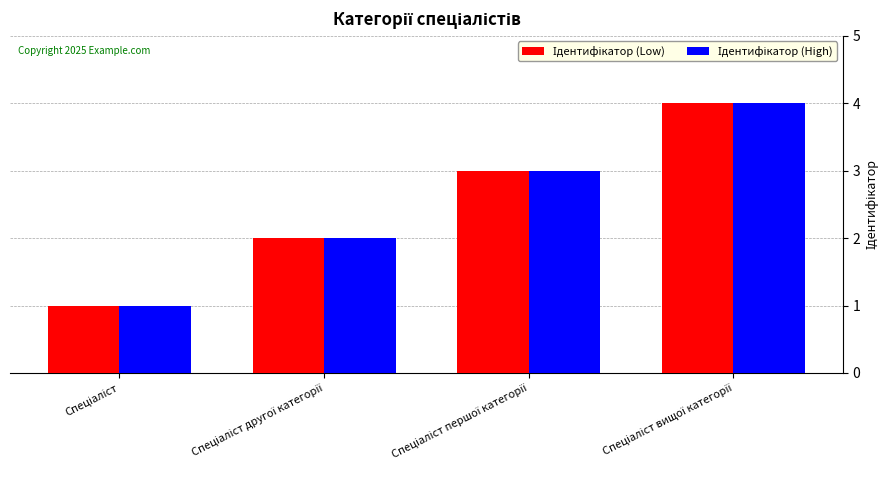

Reading left to right, what are all the values shown in this chart?

Ідентифікатор (Low): Спеціаліст=1	Спеціаліст другої категорії=2	Спеціаліст першої категорії=3	Спеціаліст вищої категорії=4
Ідентифікатор (High): Спеціаліст=1	Спеціаліст другої категорії=2	Спеціаліст першої категорії=3	Спеціаліст вищої категорії=4